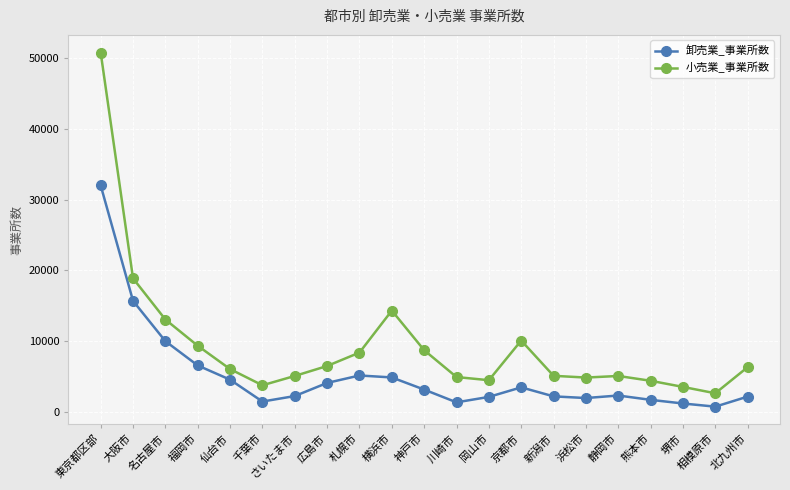

What is the average value of the 卸売業_事業所数 series?

5224